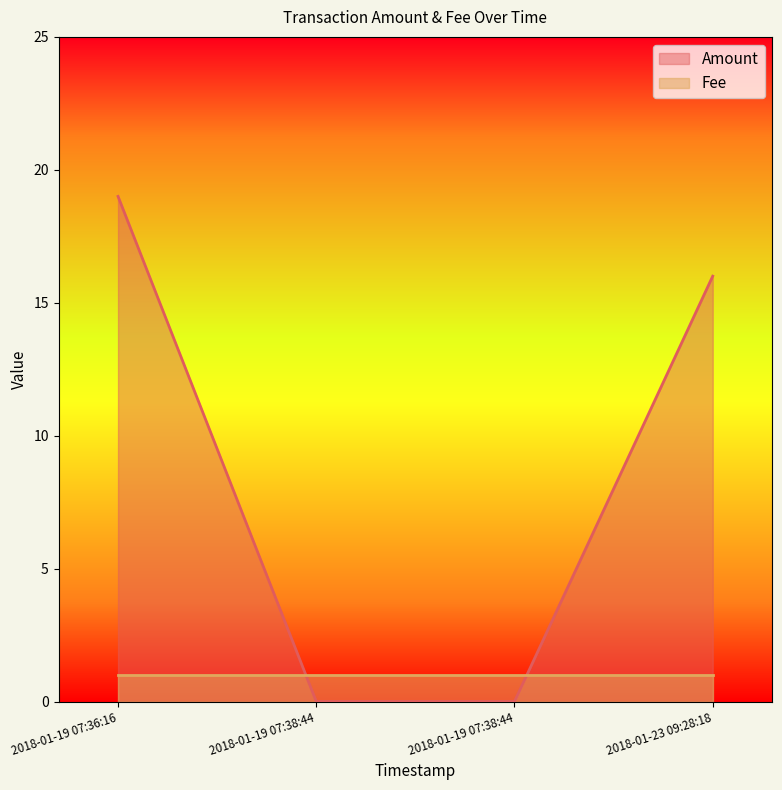

How many values in the Amount series exceed 16?

1